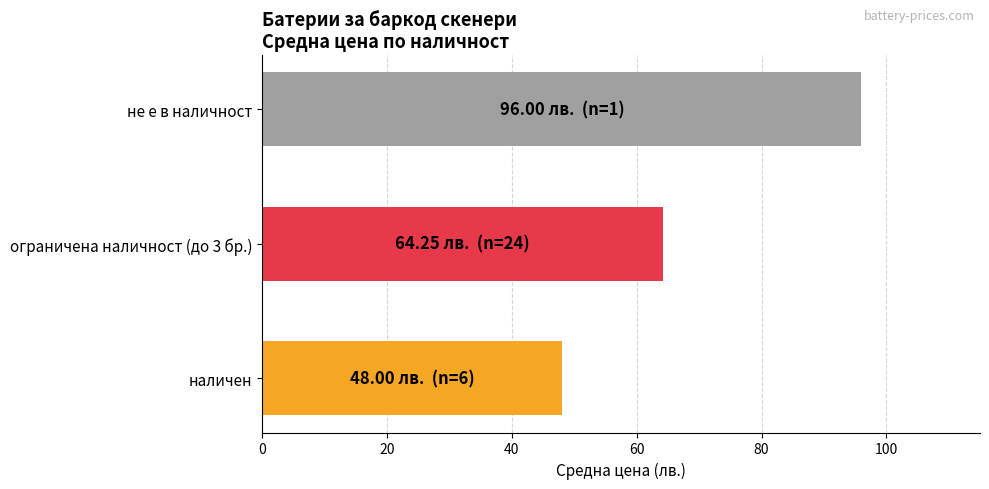

What value does the data have at не е в наличност?

96.0